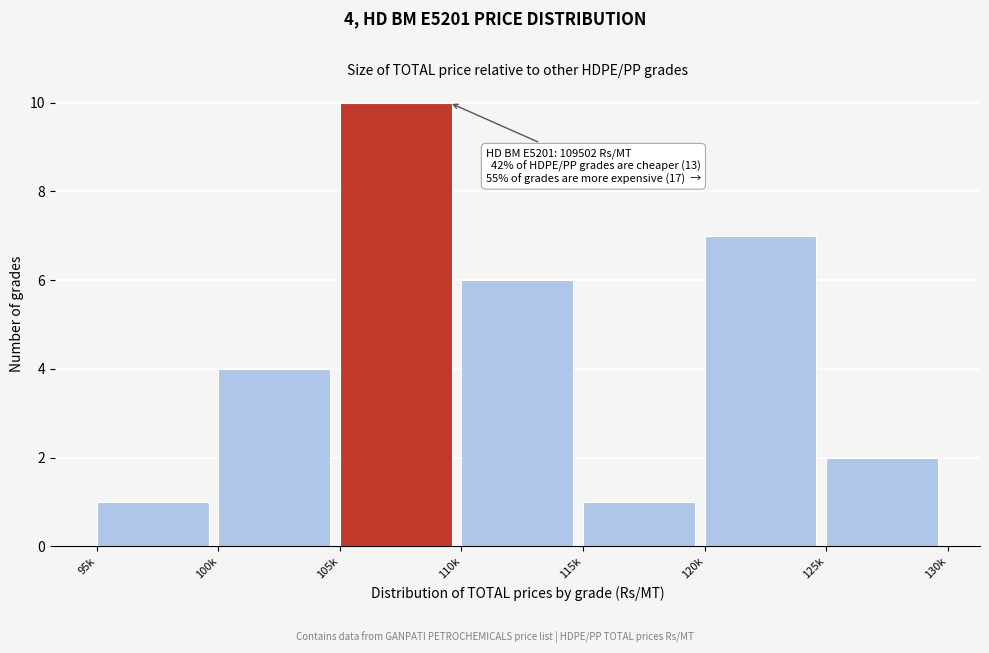

Reading right to left, what are all the values shown in this chart?

125k=2	120k=7	115k=1	110k=6	105k=10	100k=4	95k=1